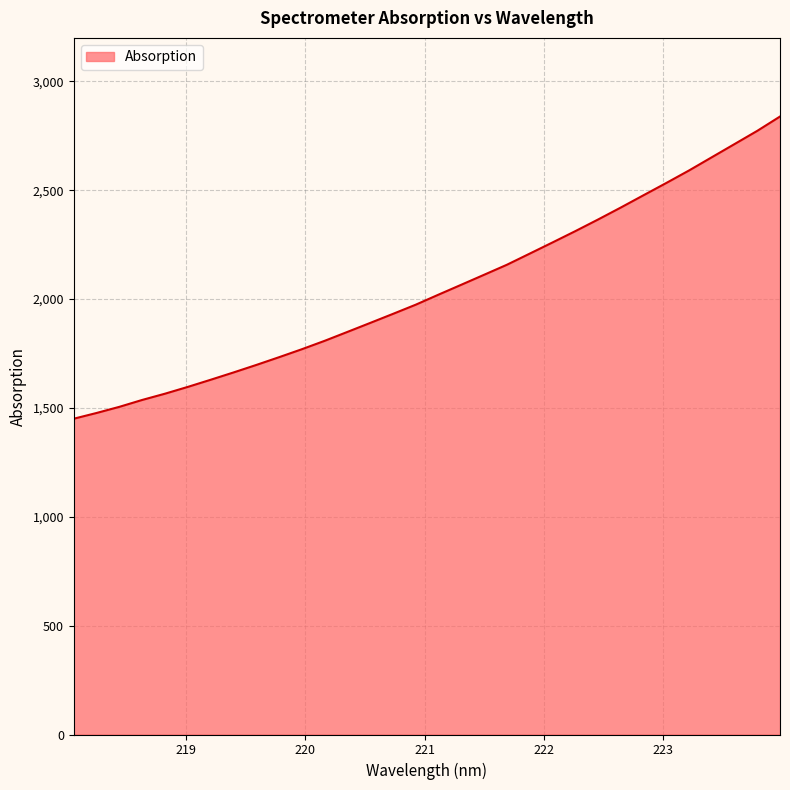

What is the smallest value displayed?

1450.7